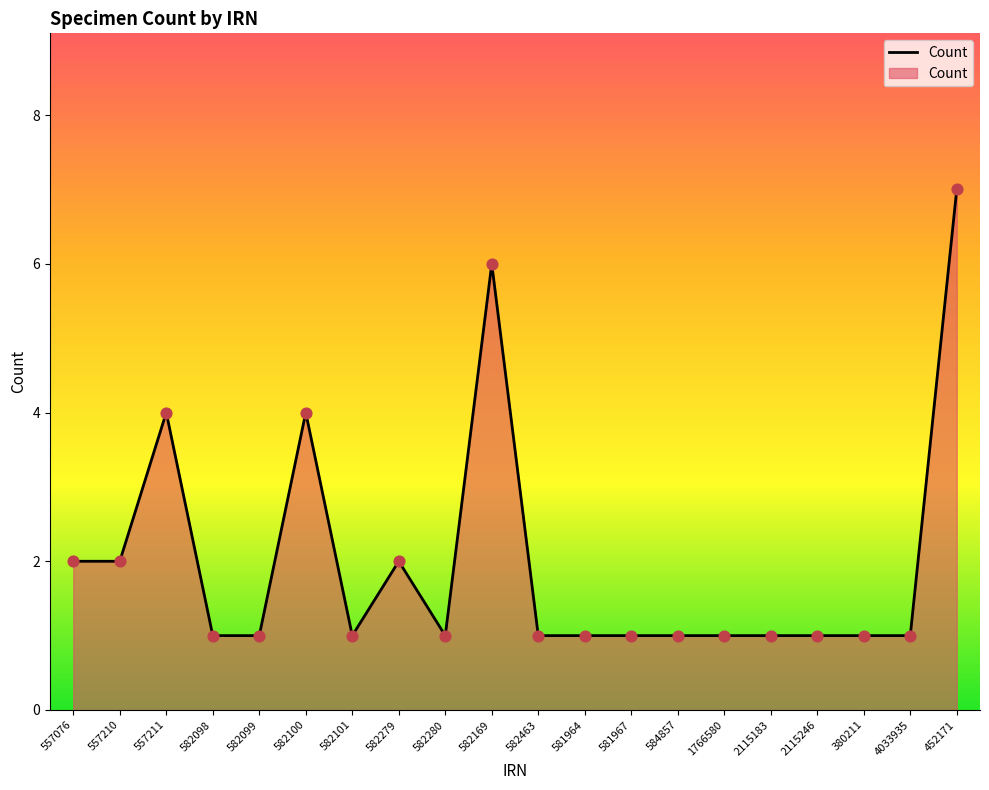

What is the ratio of the value at 582279 to the value at 582098?

2.0